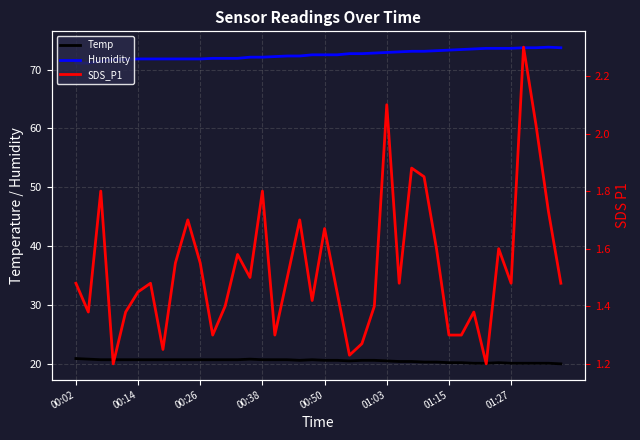

How many values in the Temp series exceed 20?

39